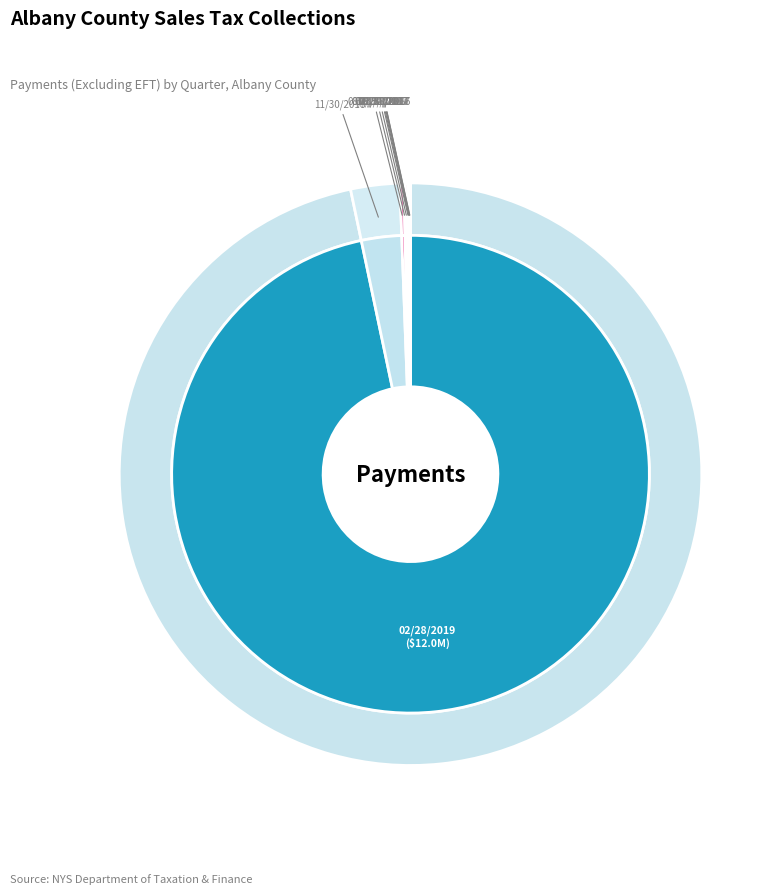

What is the smallest slice in the pie chart?

11/30/2016